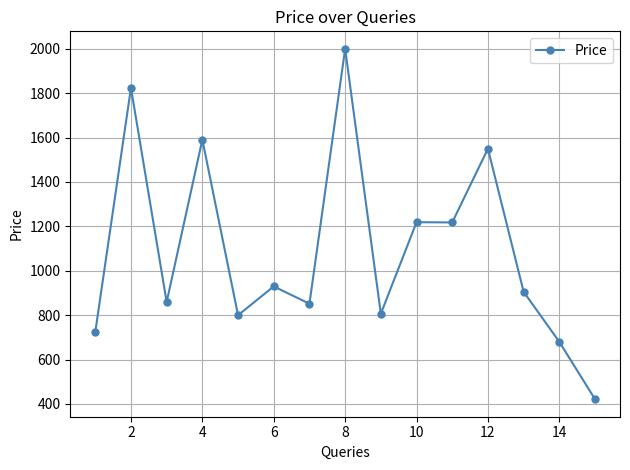

What is the value of the 12th point from the left?

1549.9